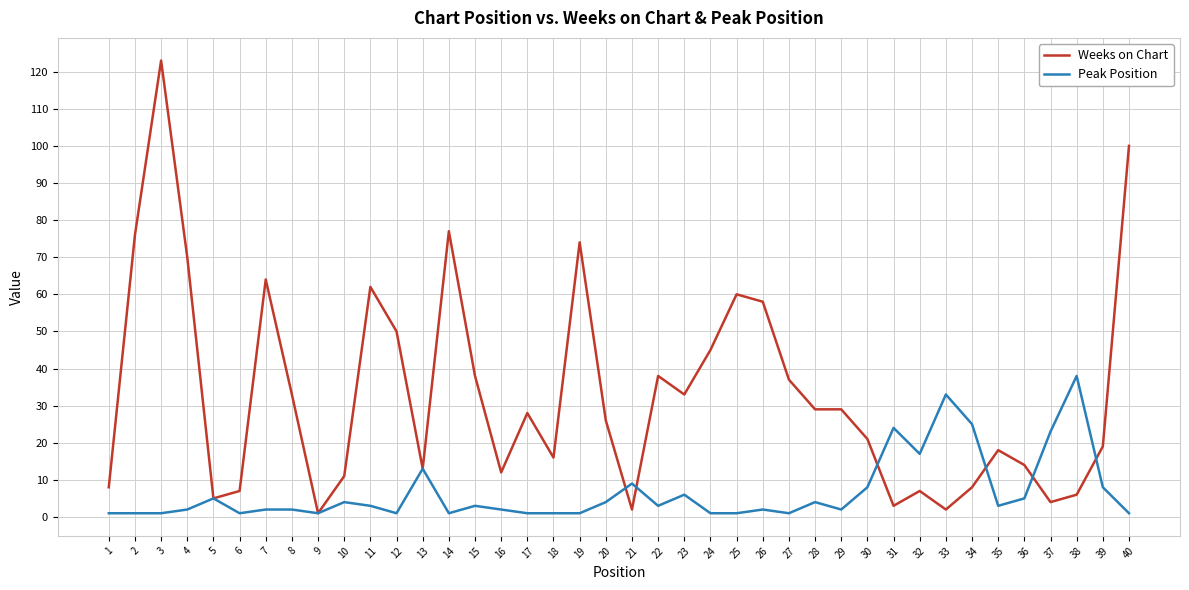

How many lines are shown in the chart?

2